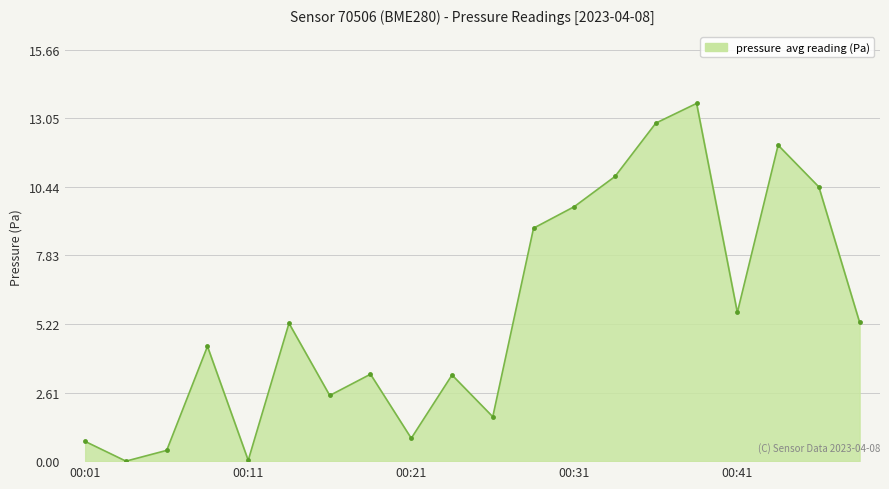

How many lines are shown in the chart?

1